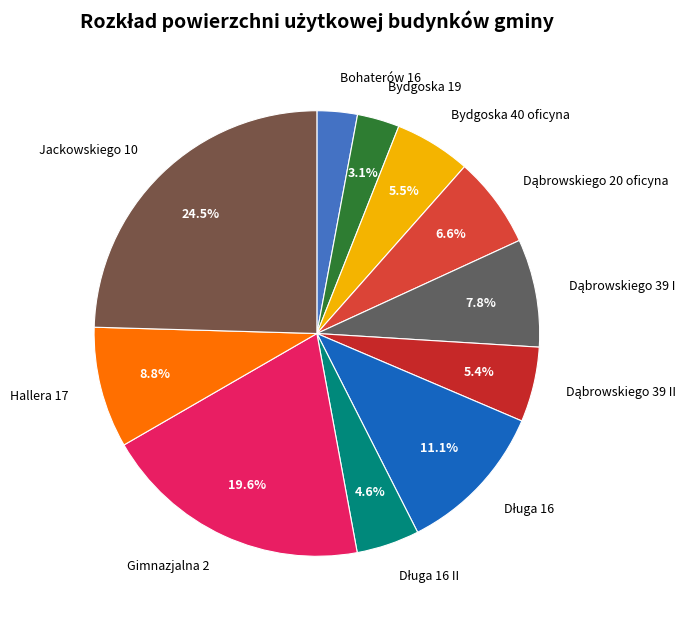

Is there any slice that represents more than half of the pie?

No